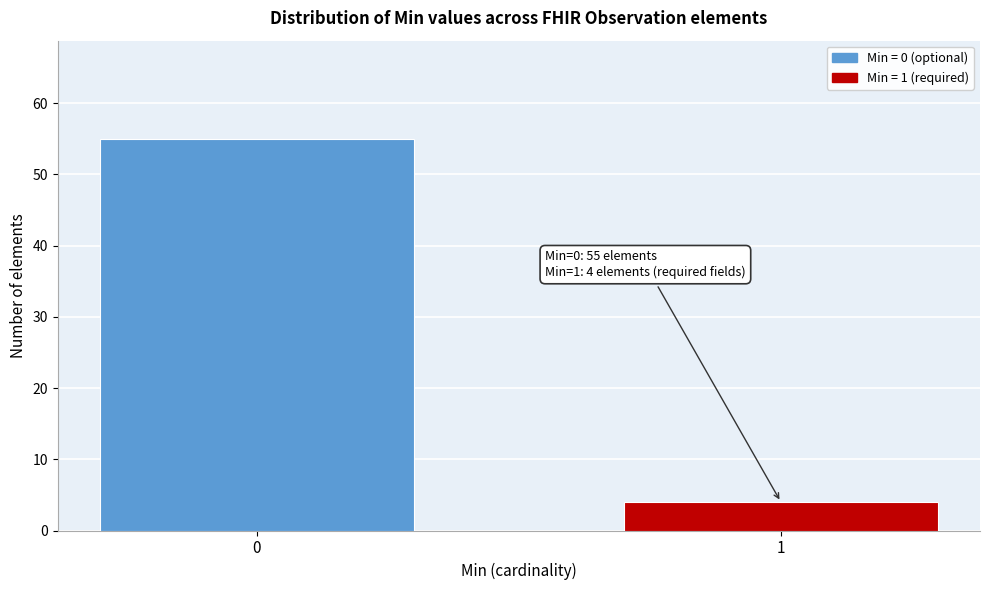

Reading left to right, extract all data points from this chart.

55	4